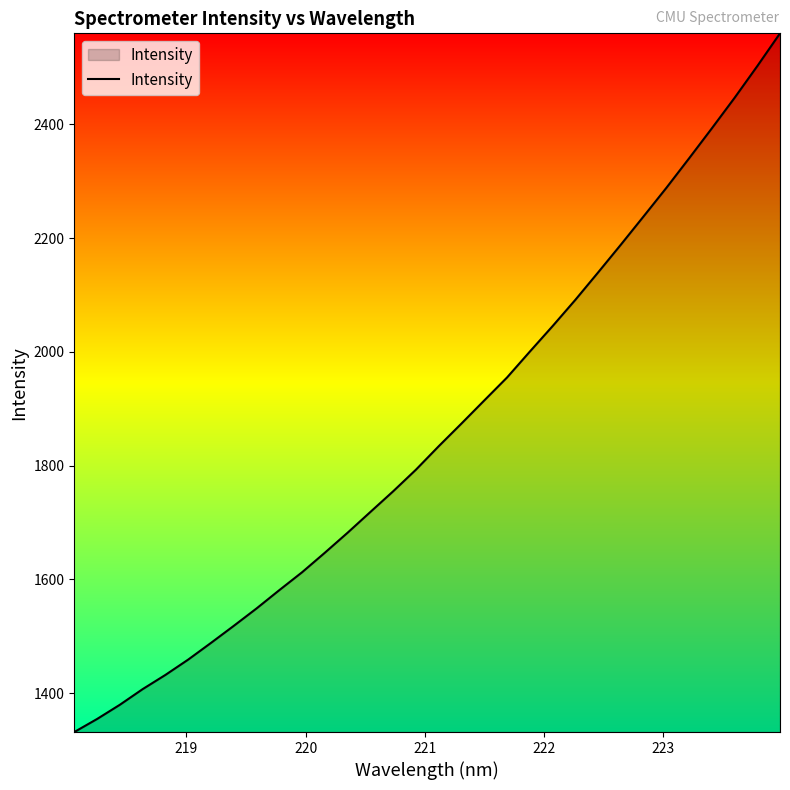

What is the smallest value displayed?

1331.7